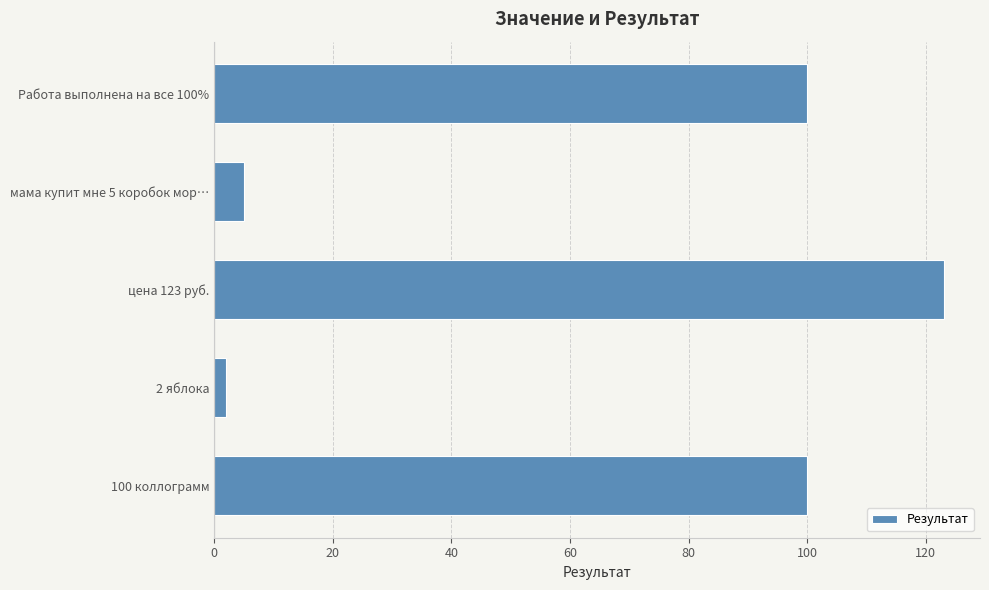

How many data points does each series have?

5